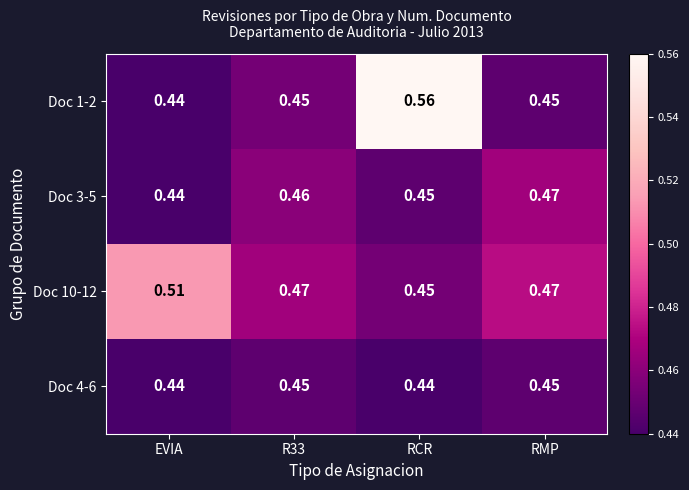

Which label corresponds to the largest value in the chart?

RCR